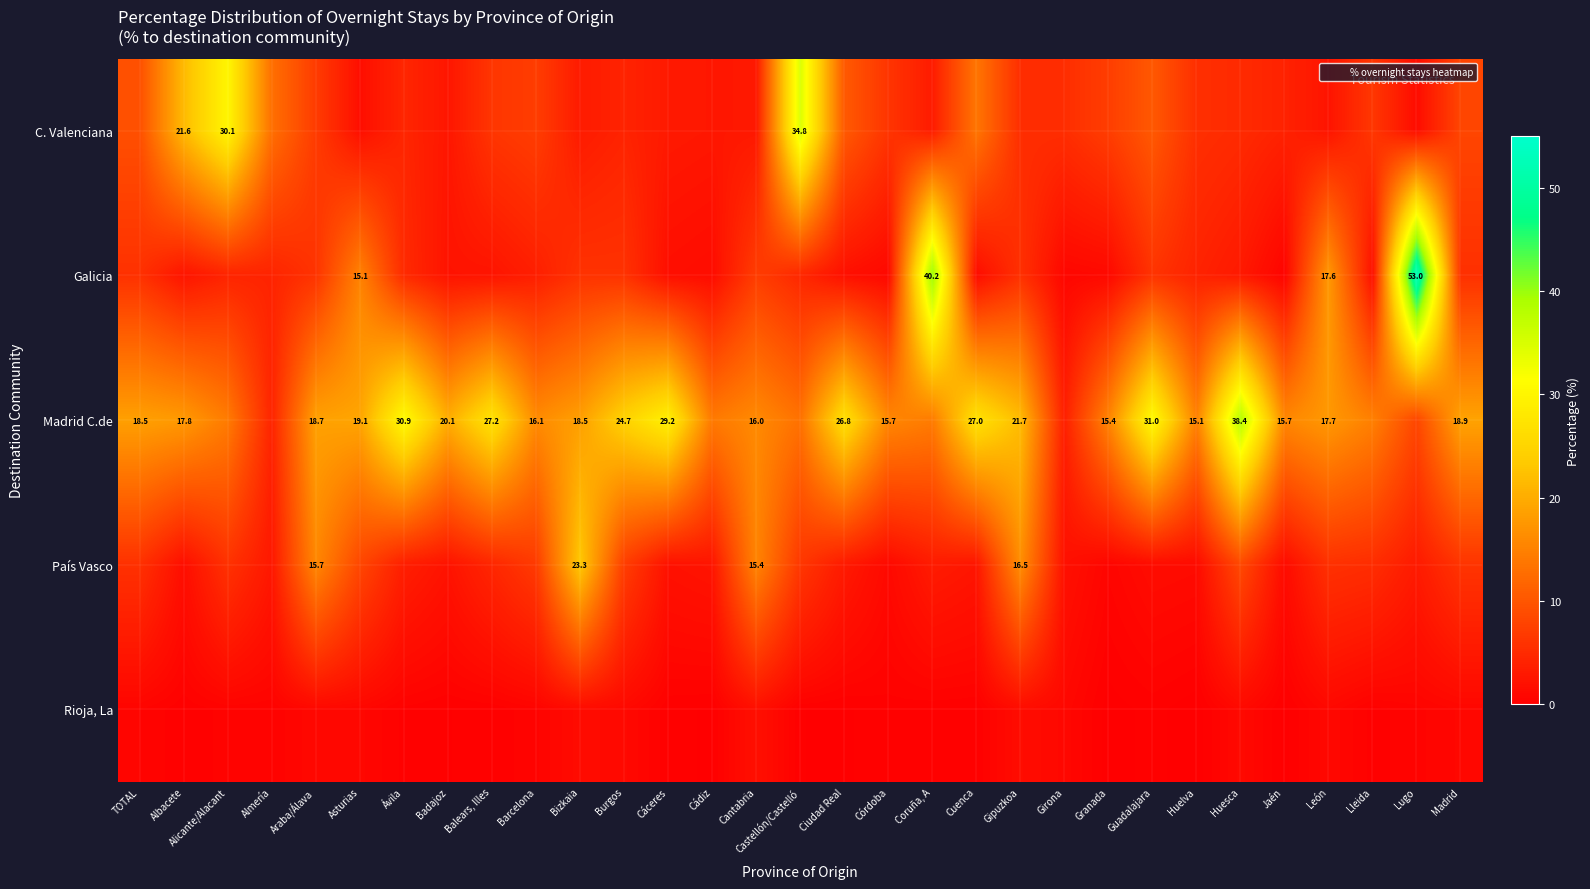

Read the País Vasco value at Araba/Álava.

15.7